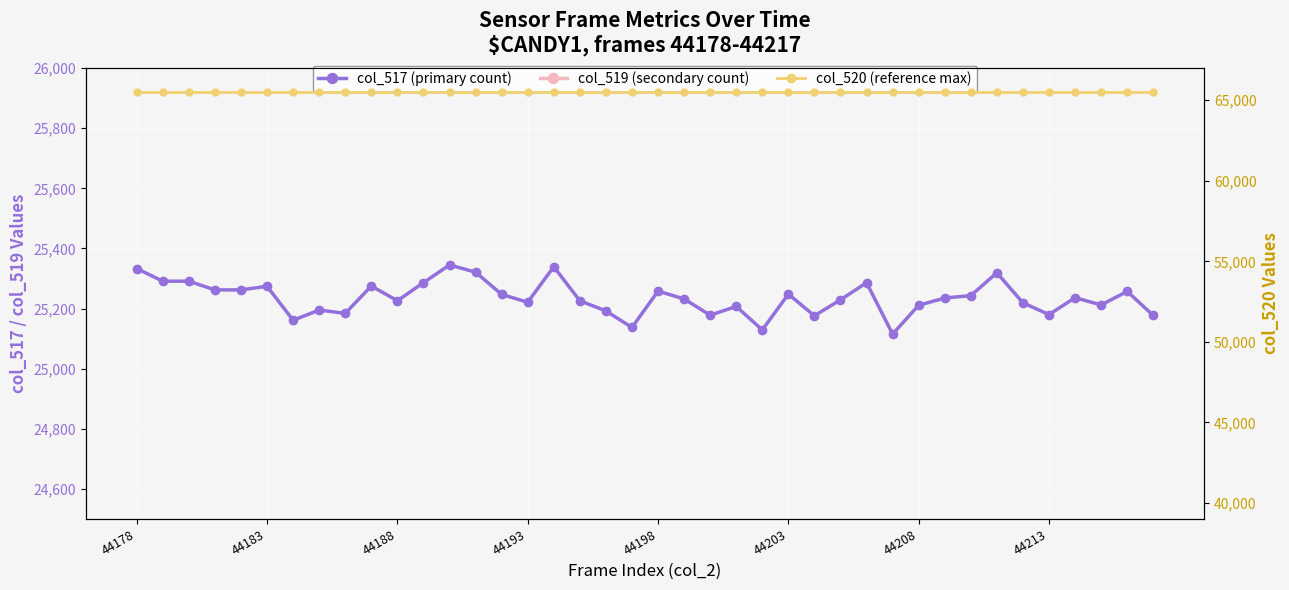

How many data points does each series have?

40